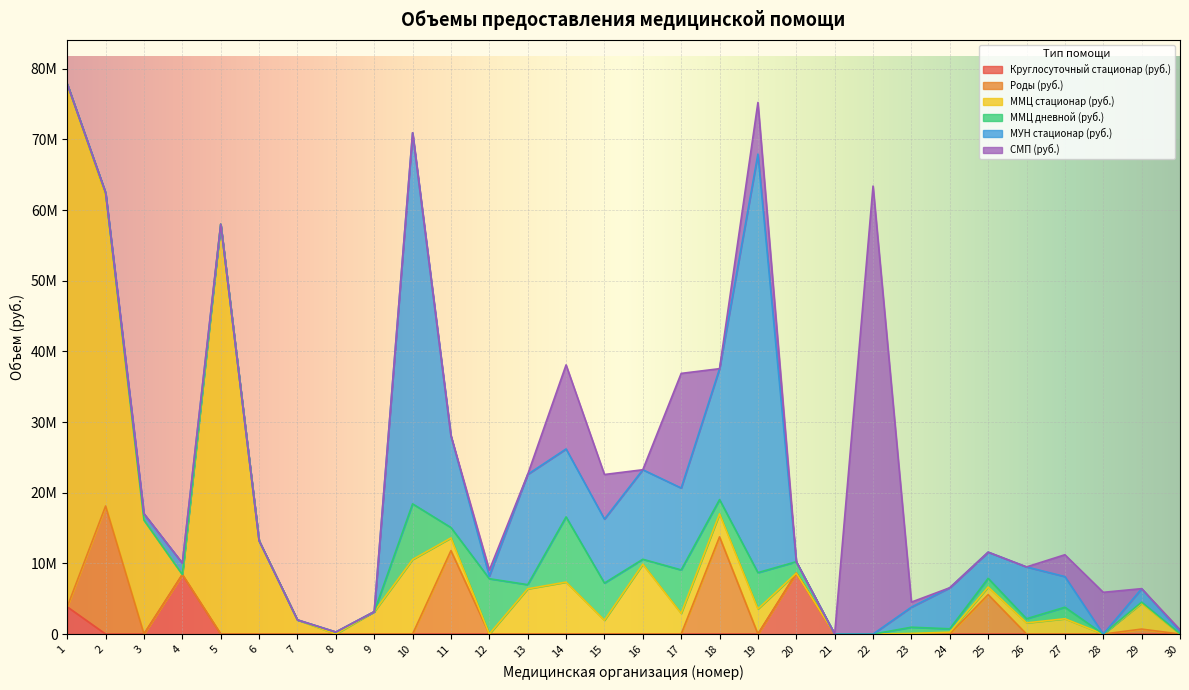

List the series in order of their peak value, highest first.

ММЦ стационар (руб.), СМП (руб.), МУН стационар (руб.), Роды (руб.), ММЦ дневной (руб.), Круглосуточный стационар (руб.)